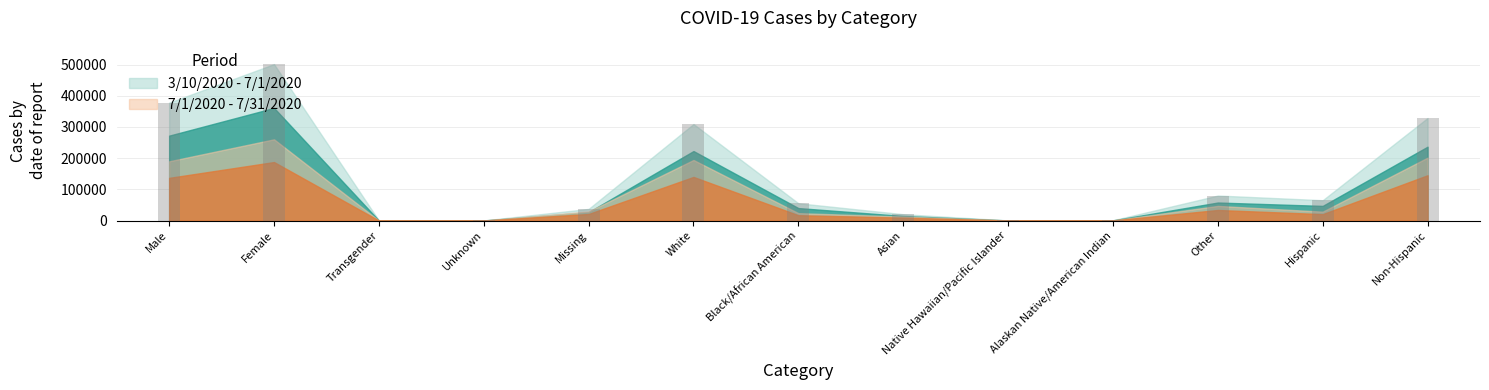

What is the maximum value shown in the chart?

501392